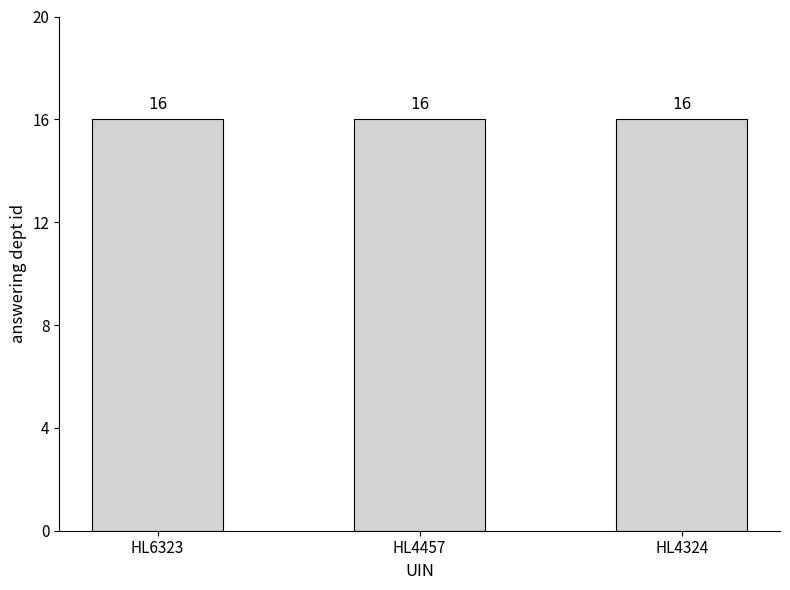

Which series has the largest total across all categories?

answering dept id